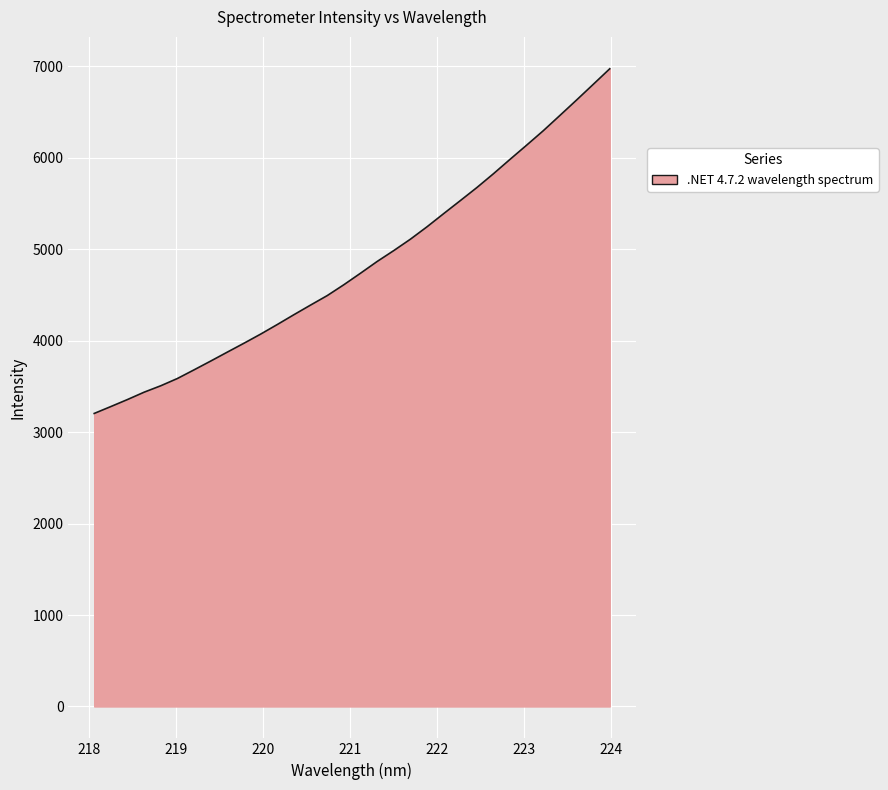

What is the maximum value shown in the chart?

6974.5